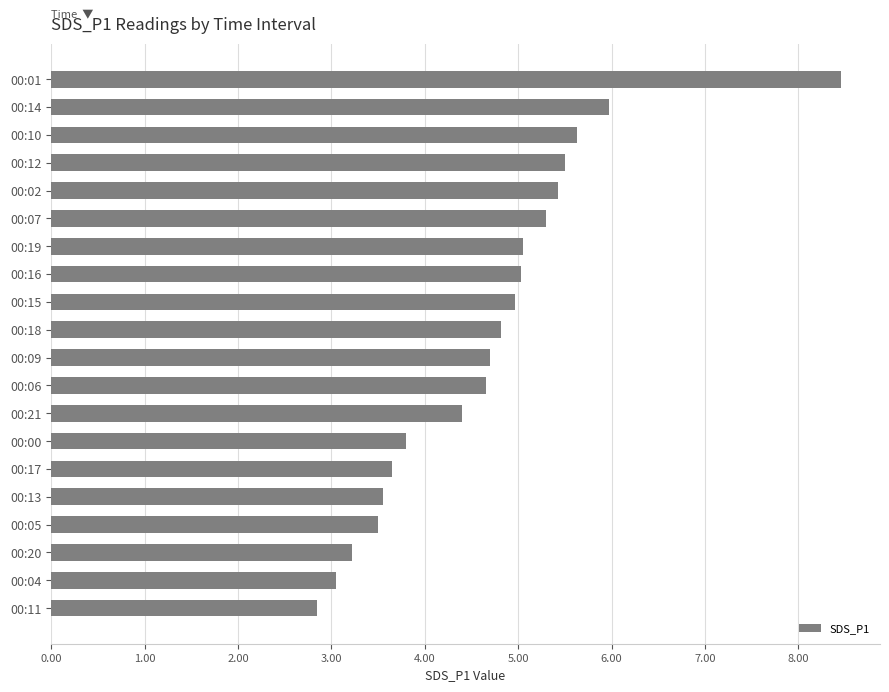

How many data points are above 4?

13